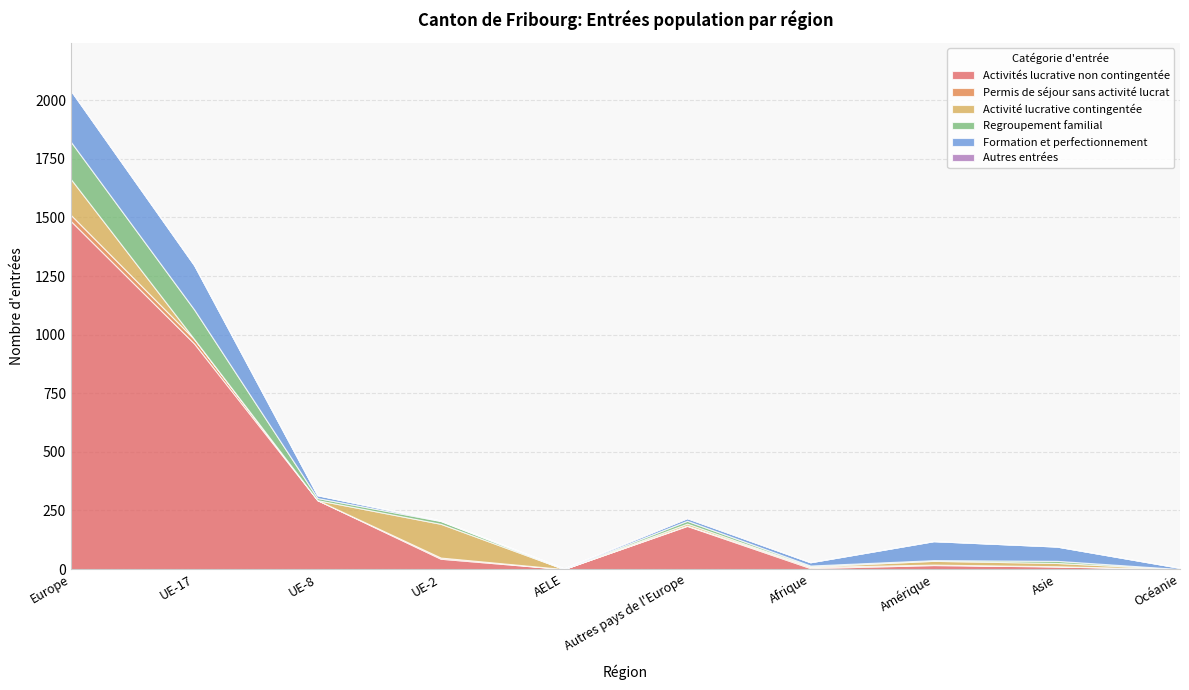

What is the minimum value for Formation et perfectionnement?

2